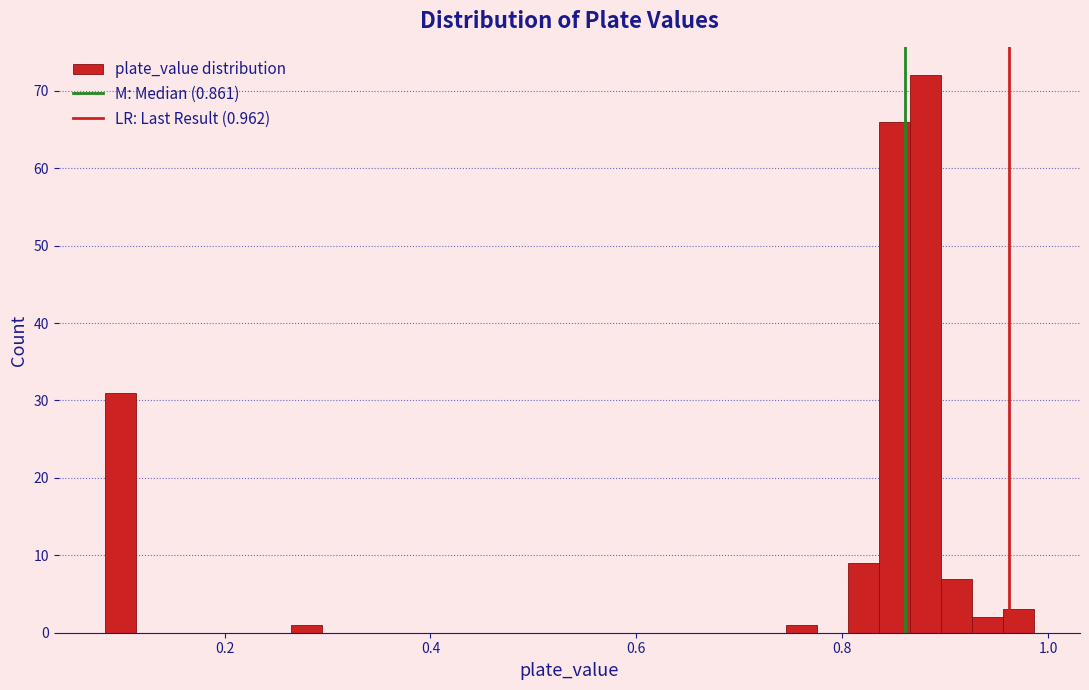

Read against the x-axis, roughly where is the centre of the tallest bar?

0.88